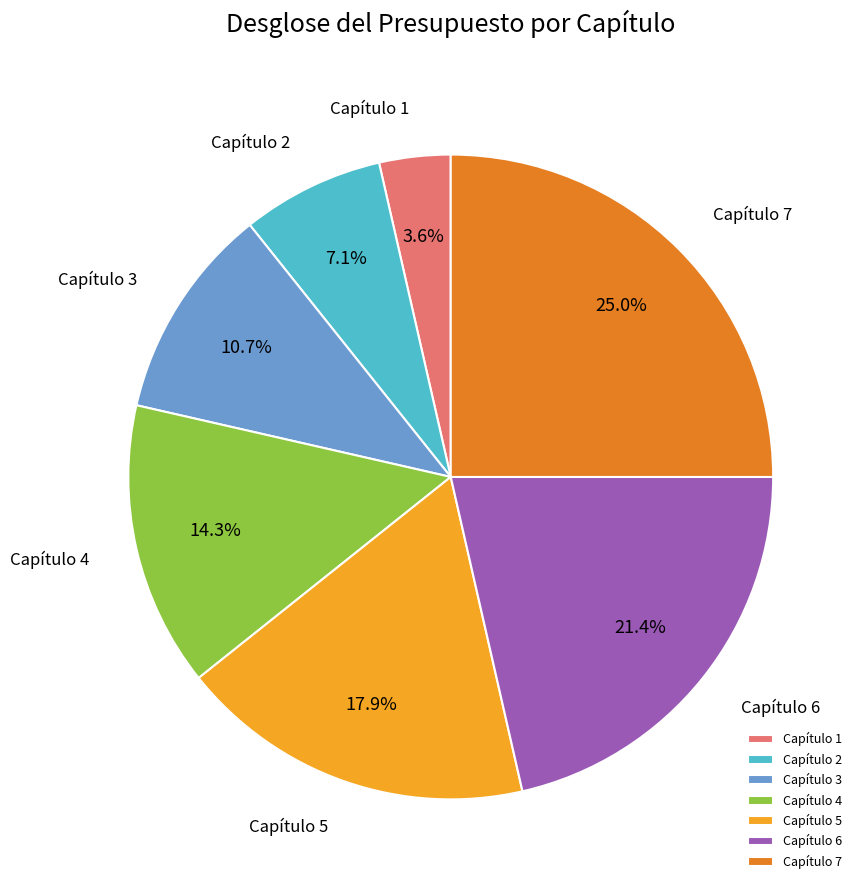

To the nearest percent, what is the average slice percentage?

14%